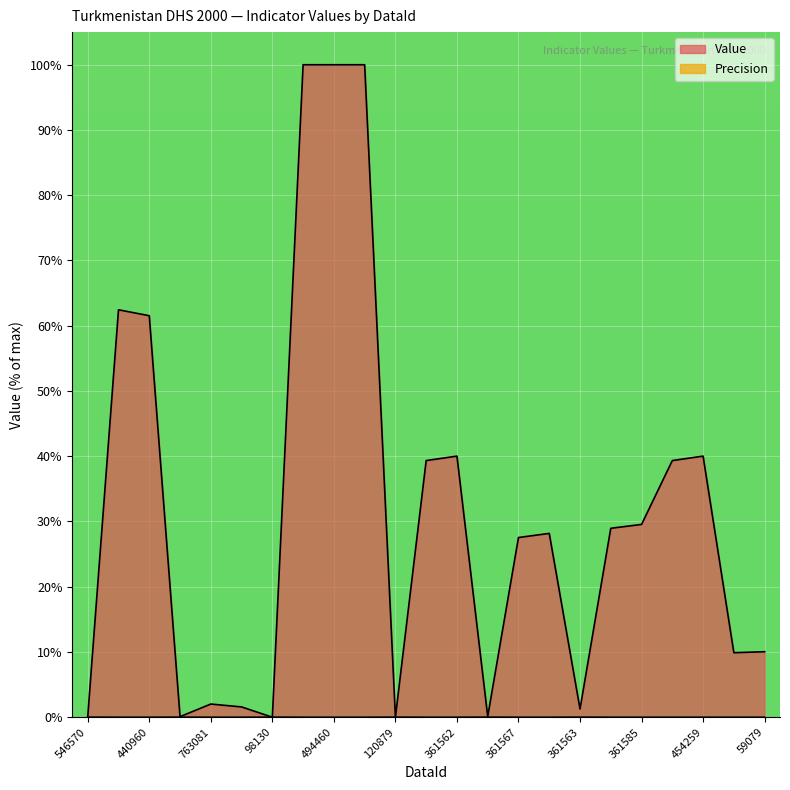

True or false: Value and Precision intersect in this chart.

True